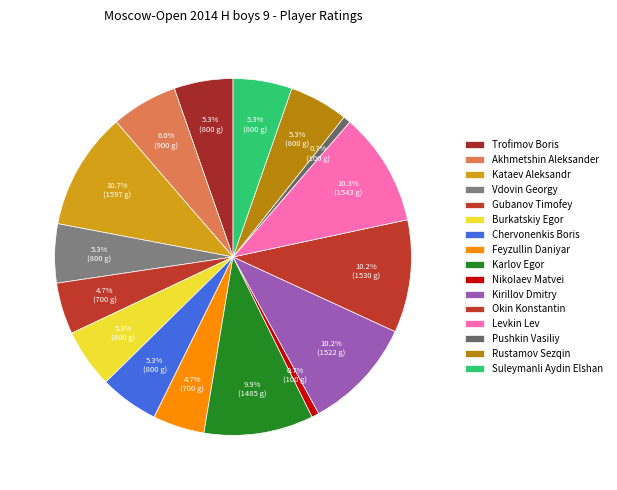

Count the number of slices in the pie.

16